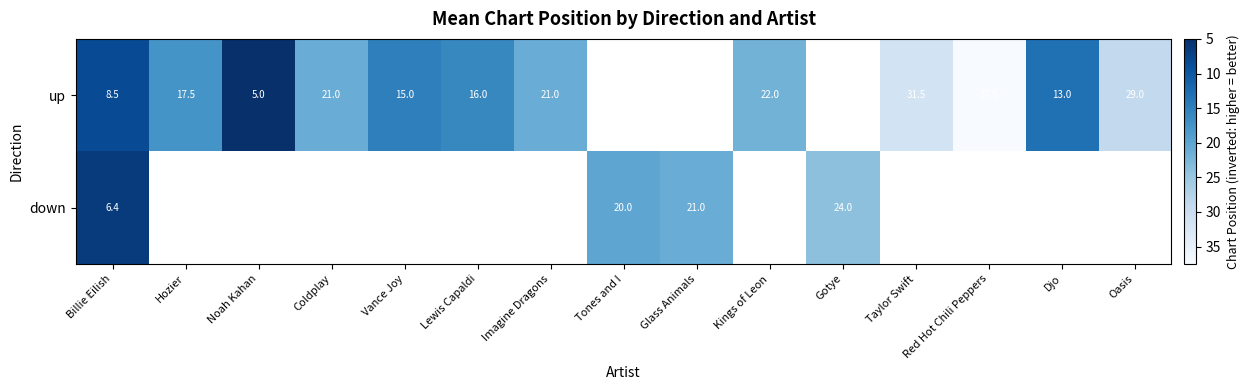

True or false: up has a value of 16.0 at Lewis Capaldi.

True